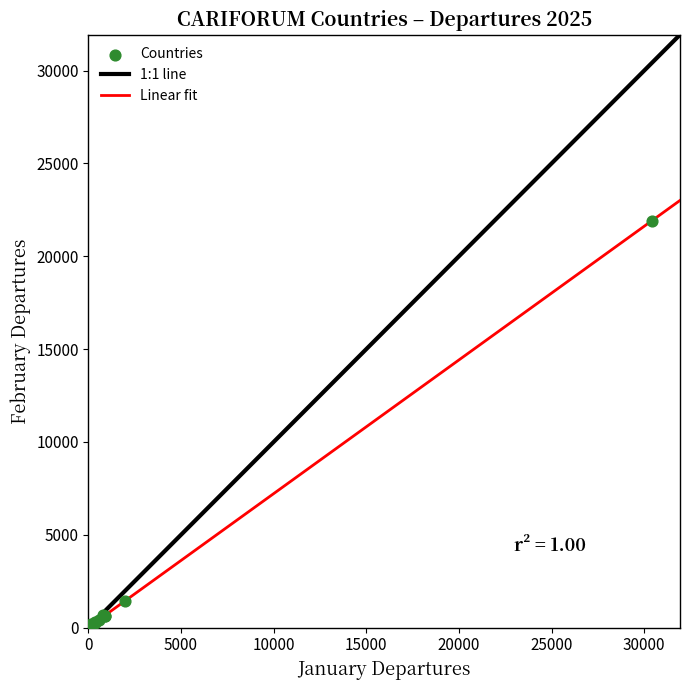

What Y value in the scatter plot is closest to 10965?

1442